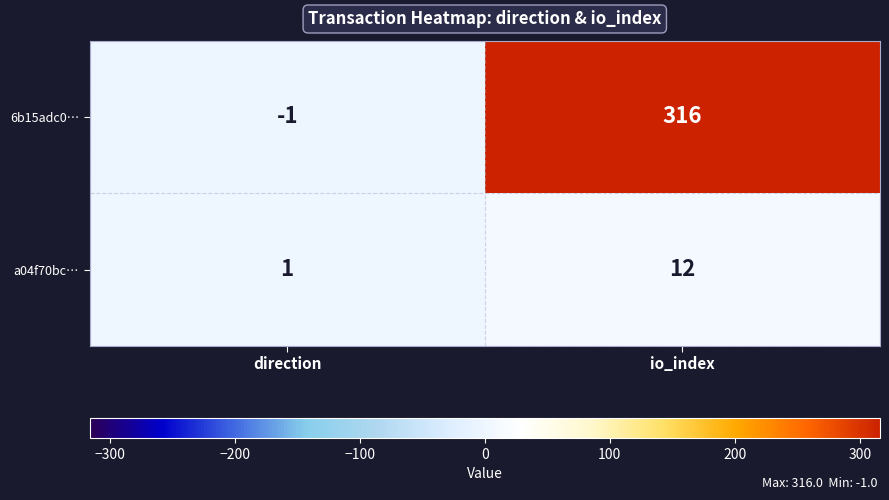

At which category is the sum across all series the highest?

io_index